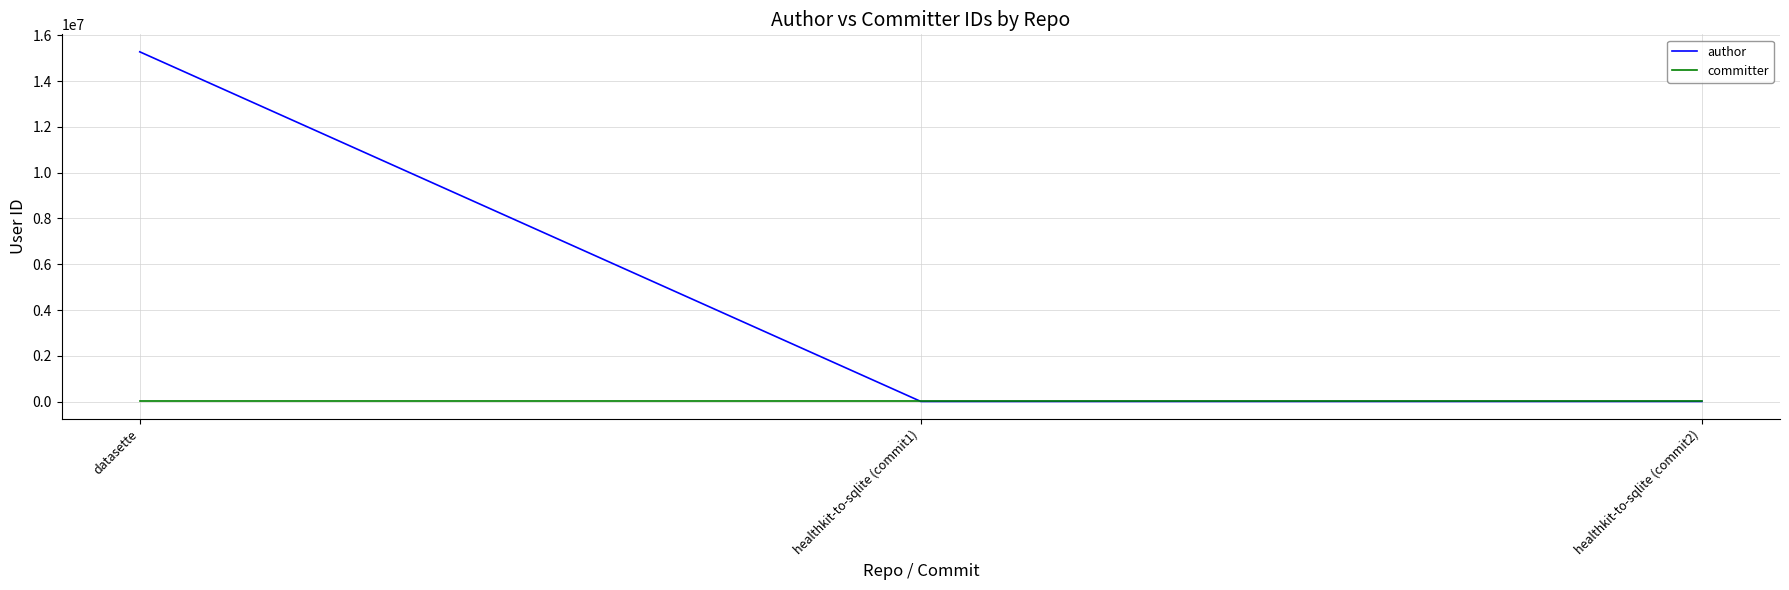

What is the greatest value displayed?

15278512